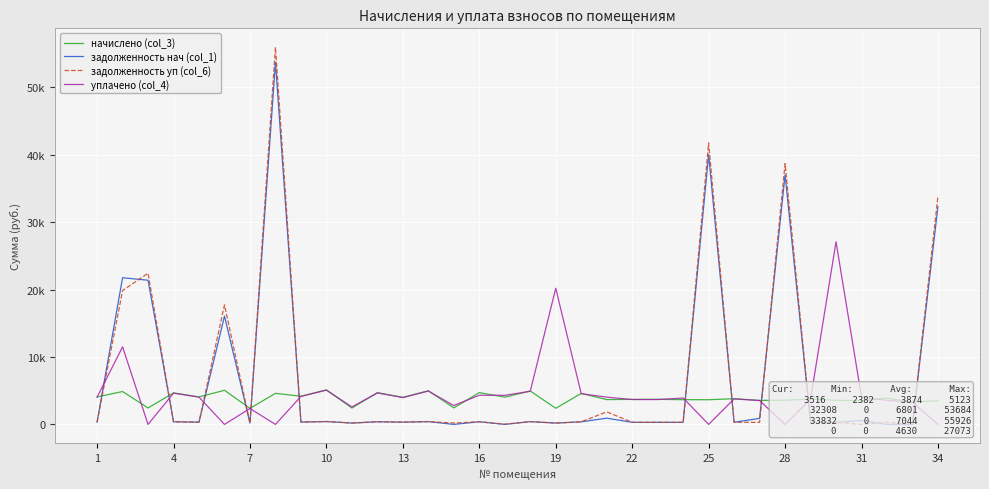

What is the difference between the maximum and minimum values in the задолженность уп (col_6) series?

55925.6